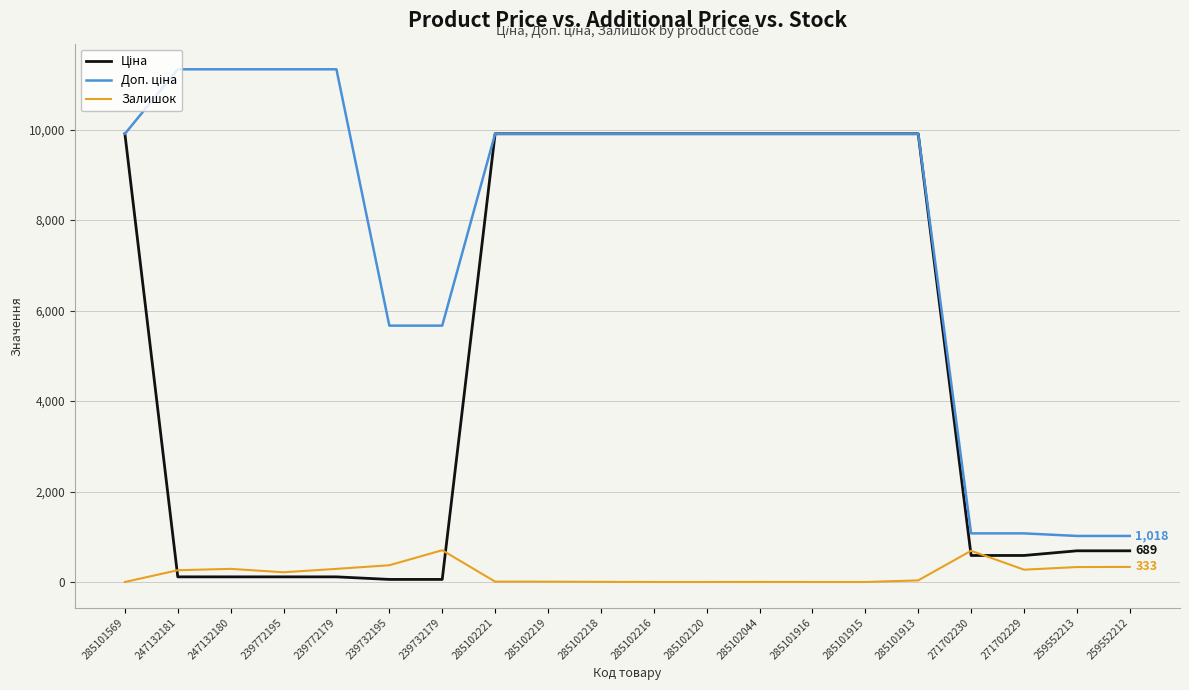

What is the difference between the highest and lowest values at 285102216?

9908.5